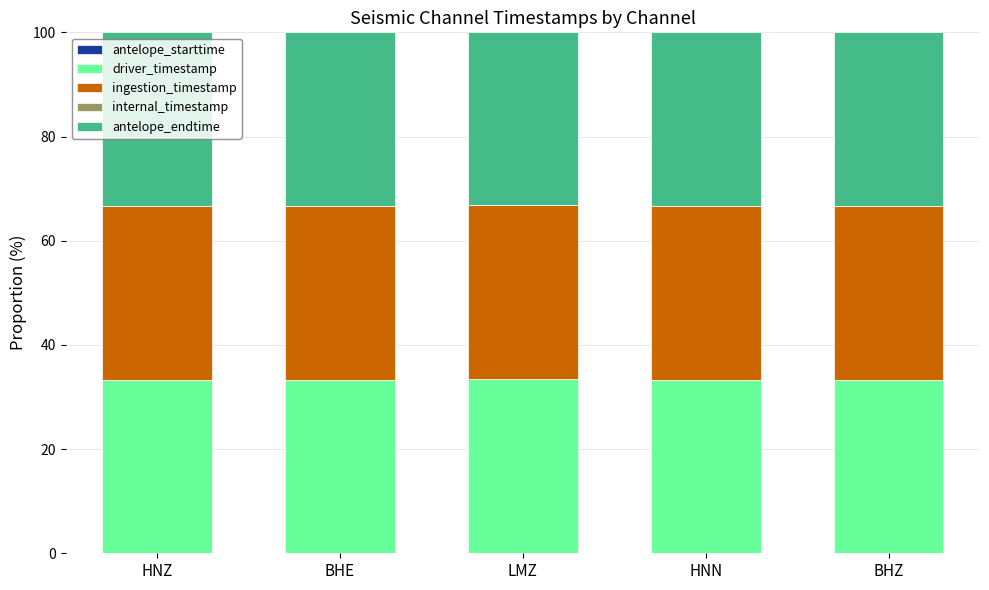

What is the value of the driver_timestamp bar at the 4th from the left?

33.4